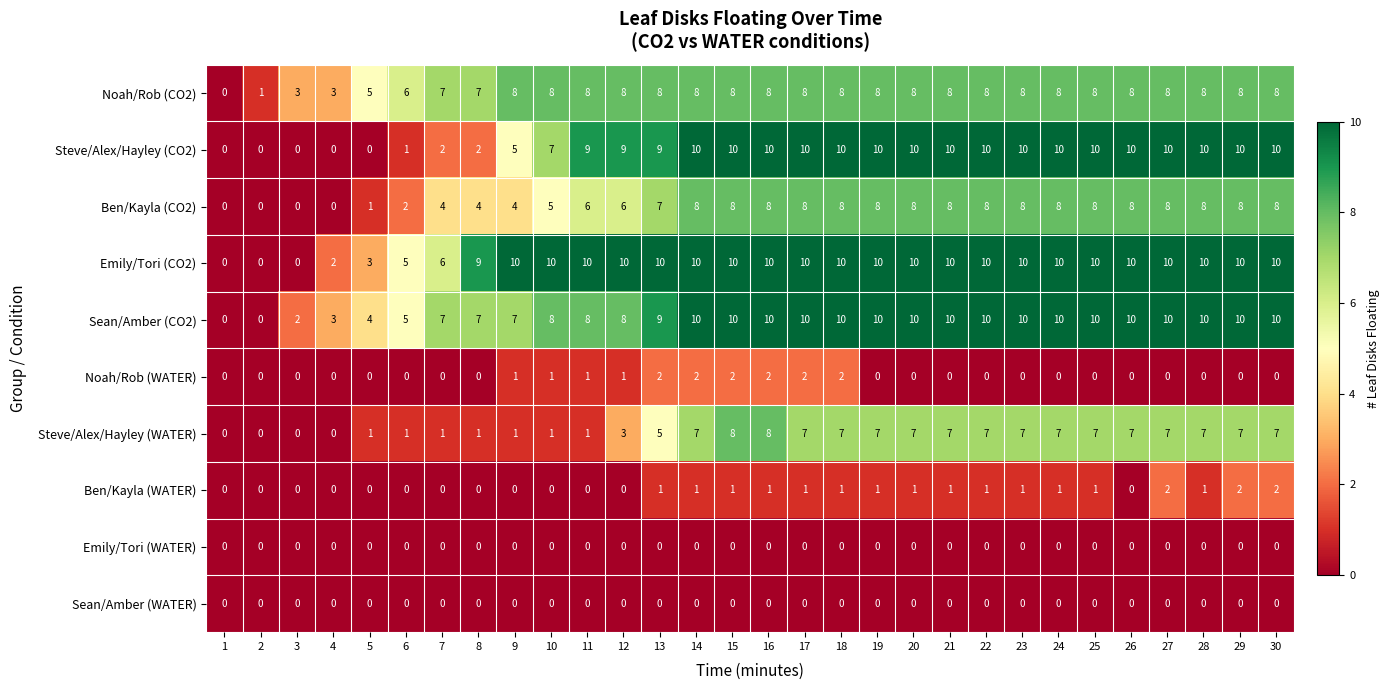

How many Ben/Kayla (CO2) values are between 4 and 8?

24